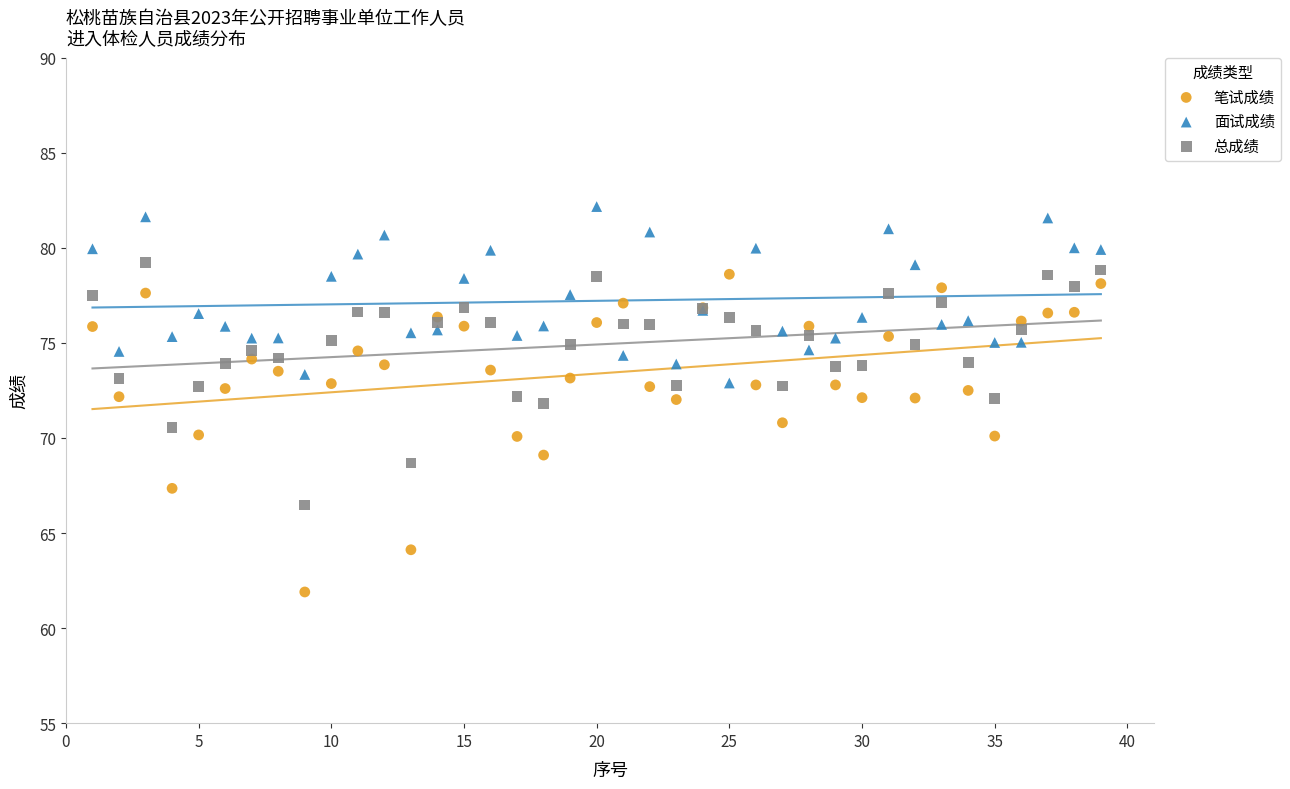

Which series contains the highest Y value?

面试成绩